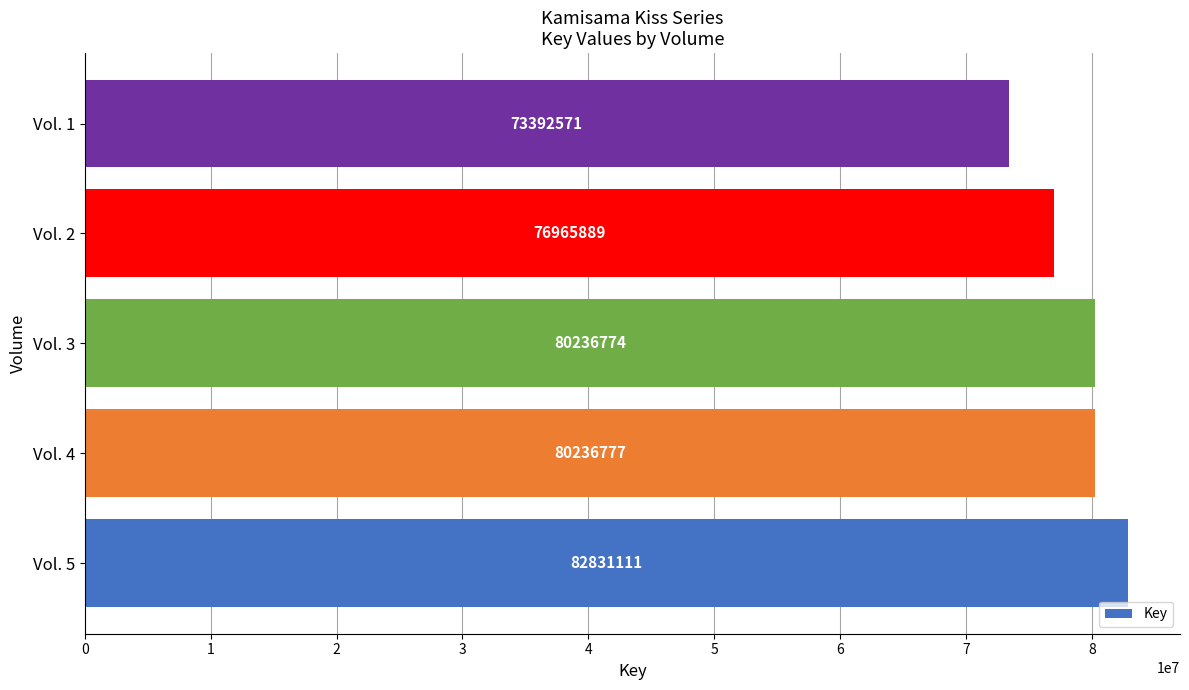

Rank the categories by value from lowest to highest.

Vol. 1, Vol. 2, Vol. 3, Vol. 4, Vol. 5